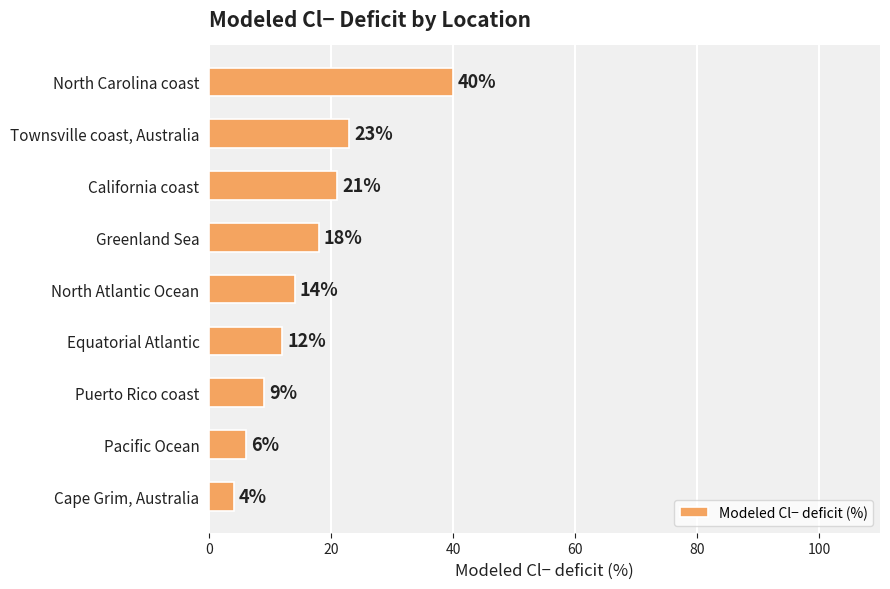

What is the smallest value displayed?

4